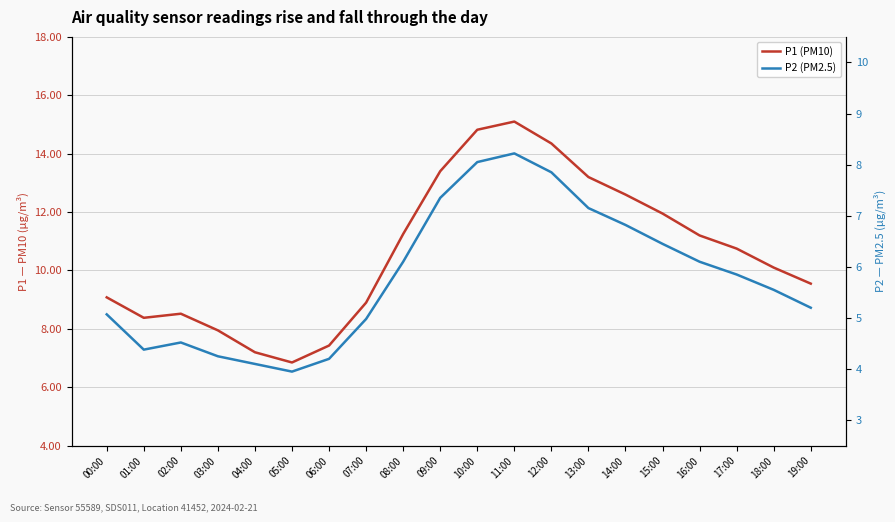

What is the value of the P2 (PM2.5) point at the 7th from the left?

4.2